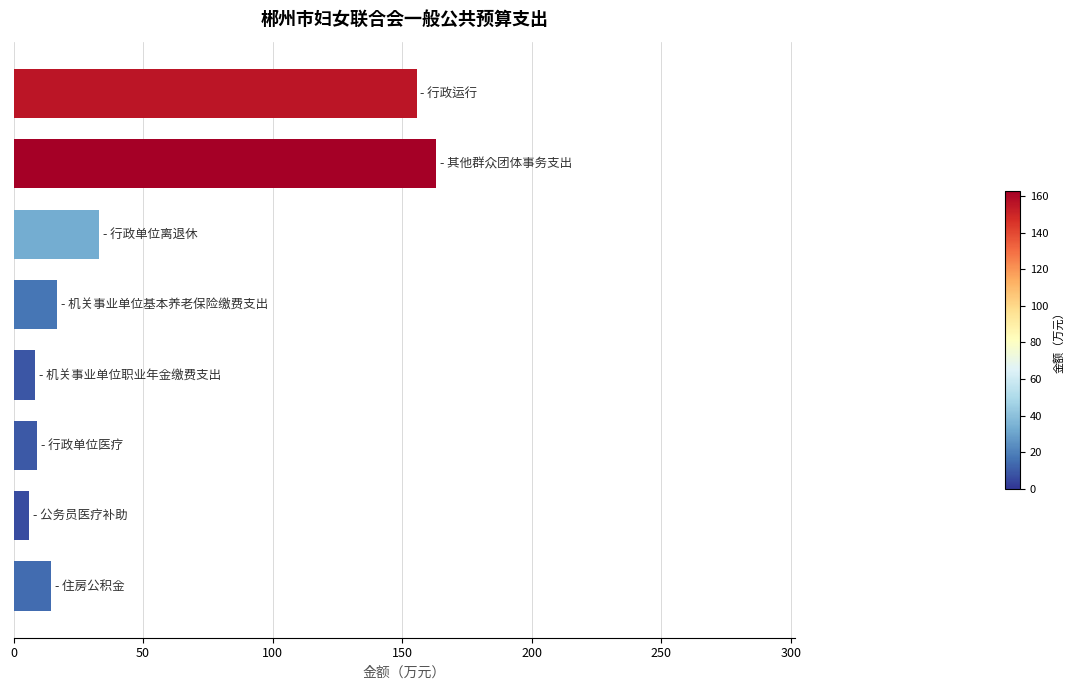

What is the value of the 8th bar from the top?

14.4